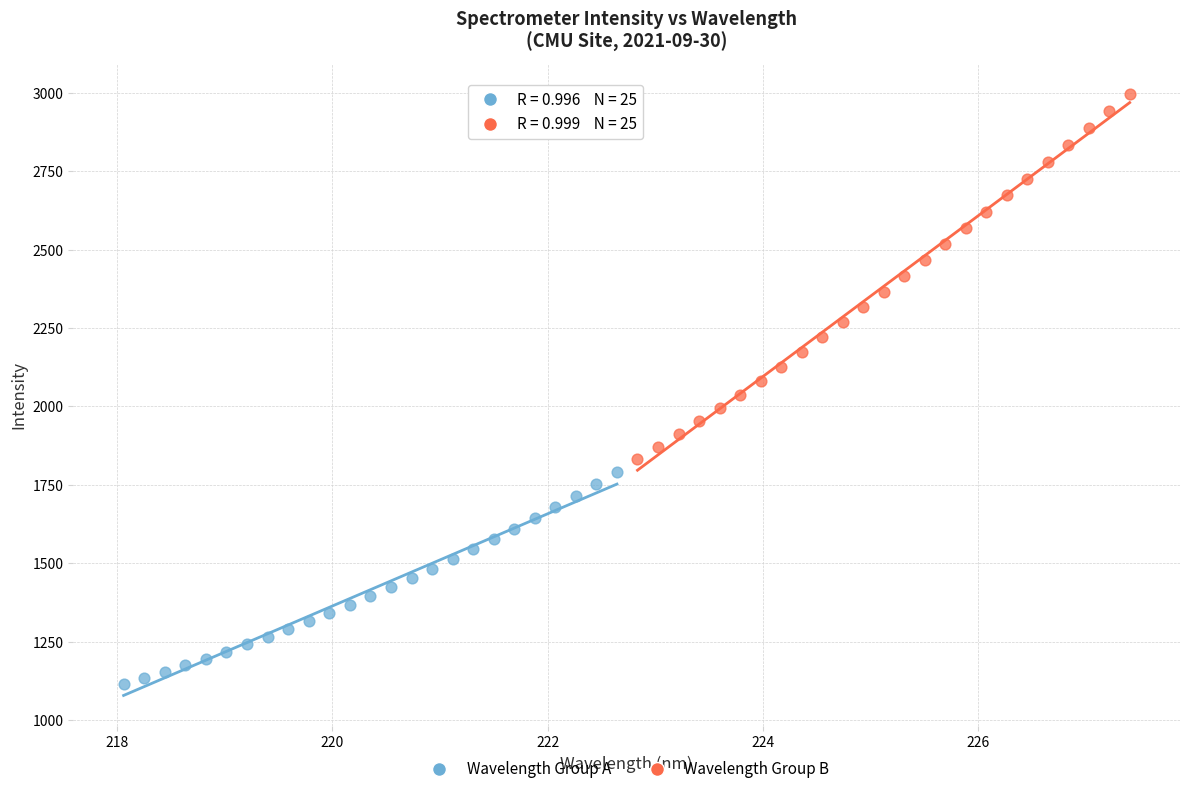

Which series has the largest Y range (max minus min)?

Wavelength Group B